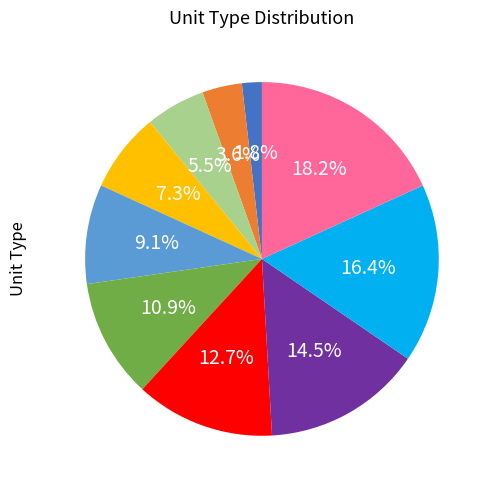

To the nearest percent, what is the difference between the largest and smallest slice percentages?

16%